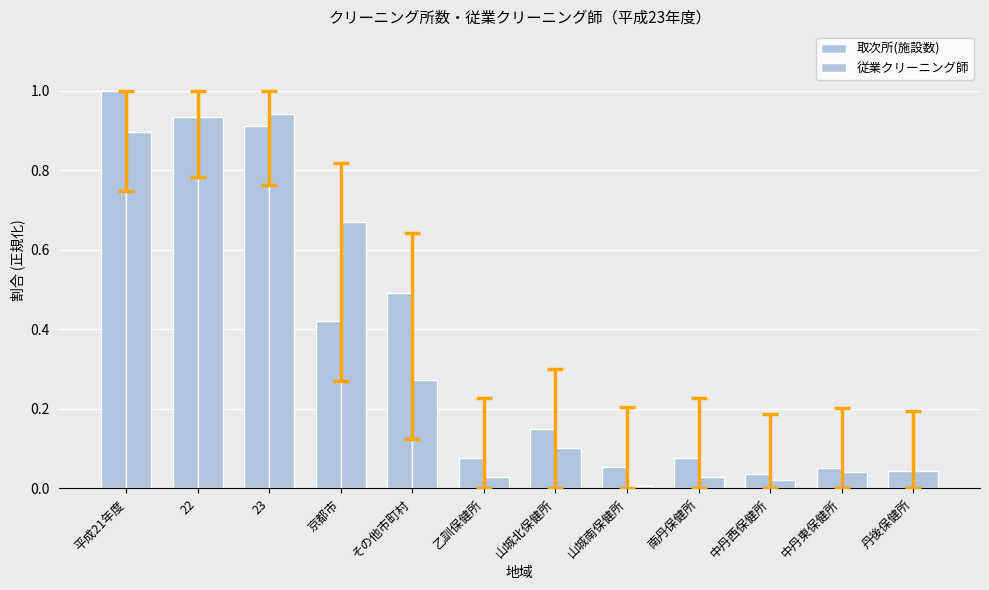

Reading right to left, list all the values displayed in this chart.

取次所(施設数): 丹後保健所=0.0	中丹東保健所=0.1	中丹西保健所=0.0	南丹保健所=0.1	山城南保健所=0.1	山城北保健所=0.2	乙訓保健所=0.1	その他市町村=0.5	京都市=0.4	23=0.9	22=0.9	平成21年度=1.0
従業クリーニング師: 丹後保健所=0.0	中丹東保健所=0.0	中丹西保健所=0.0	南丹保健所=0.0	山城南保健所=0.0	山城北保健所=0.1	乙訓保健所=0.0	その他市町村=0.3	京都市=0.7	23=0.9	22=0.9	平成21年度=0.9